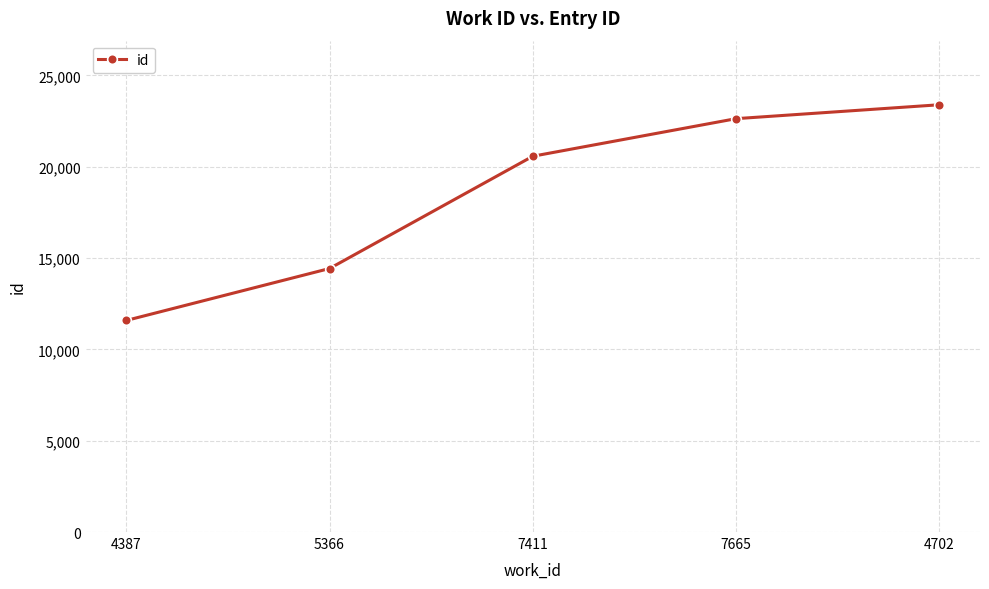

How many lines are shown in the chart?

1